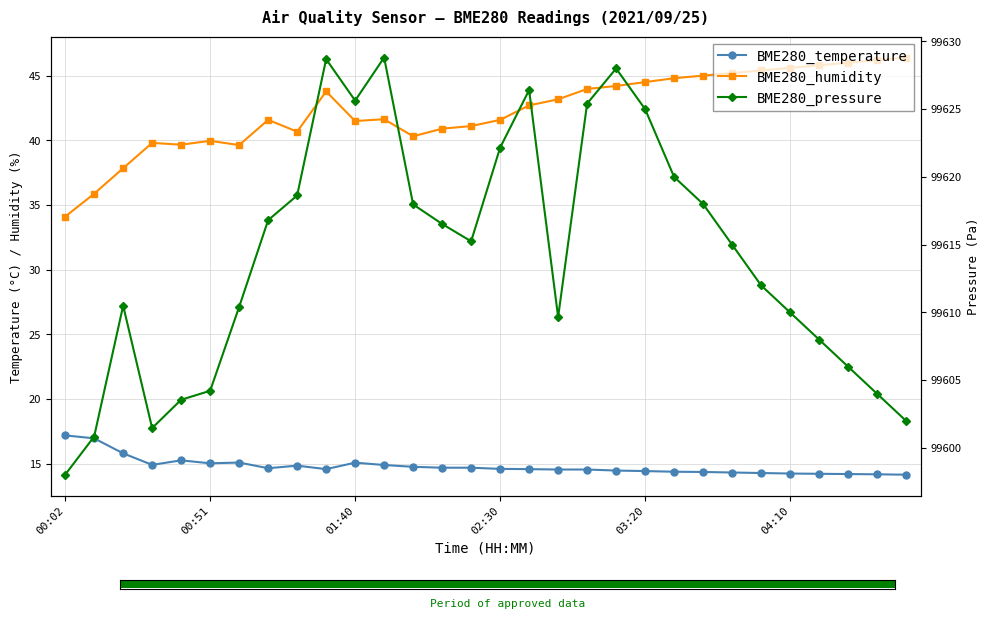

Does the chart contain any negative values?

No